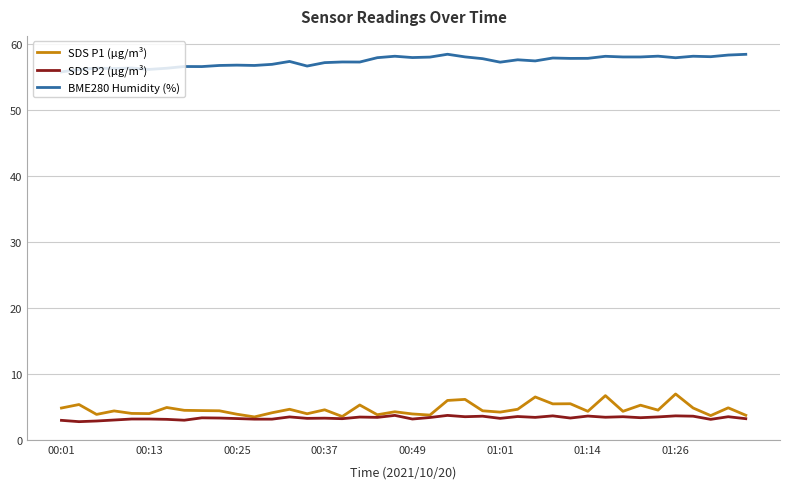

List the series in order of their peak value, highest first.

BME280 Humidity (%), SDS P1 (µg/m³), SDS P2 (µg/m³)